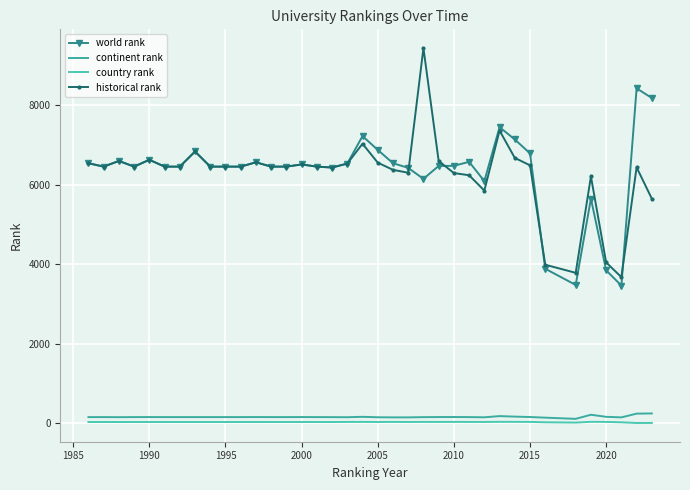

How many interior local valleys does the historical rank series have?

7